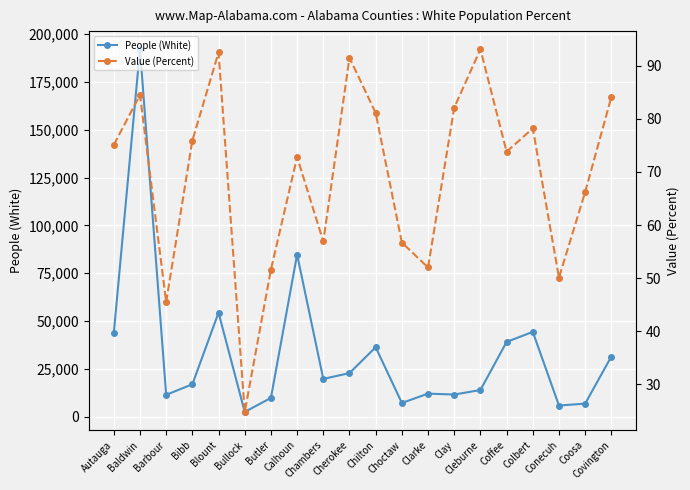

At which label is Value (Percent) closest to 58?

Chambers